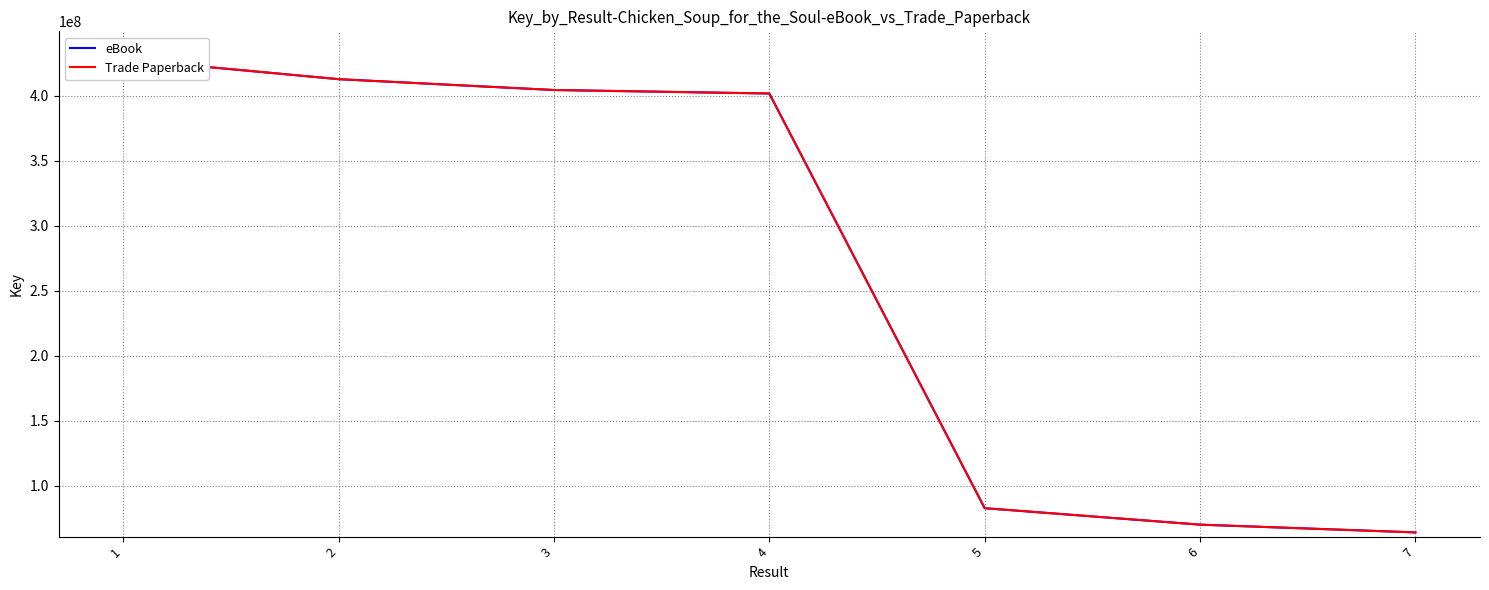

How many data points in Trade Paperback are above 401601100?

3